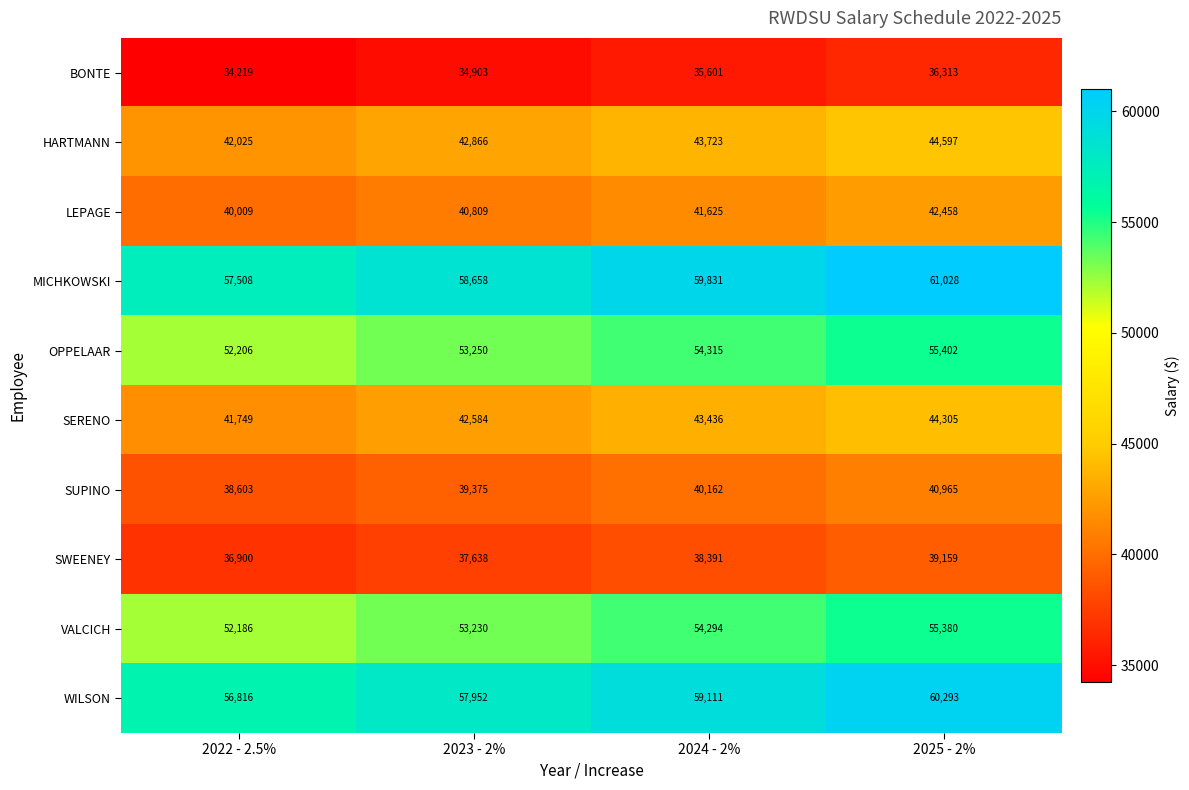

What is the sum of the HARTMANN values at 2024 - 2% and 2023 - 2%?

86589